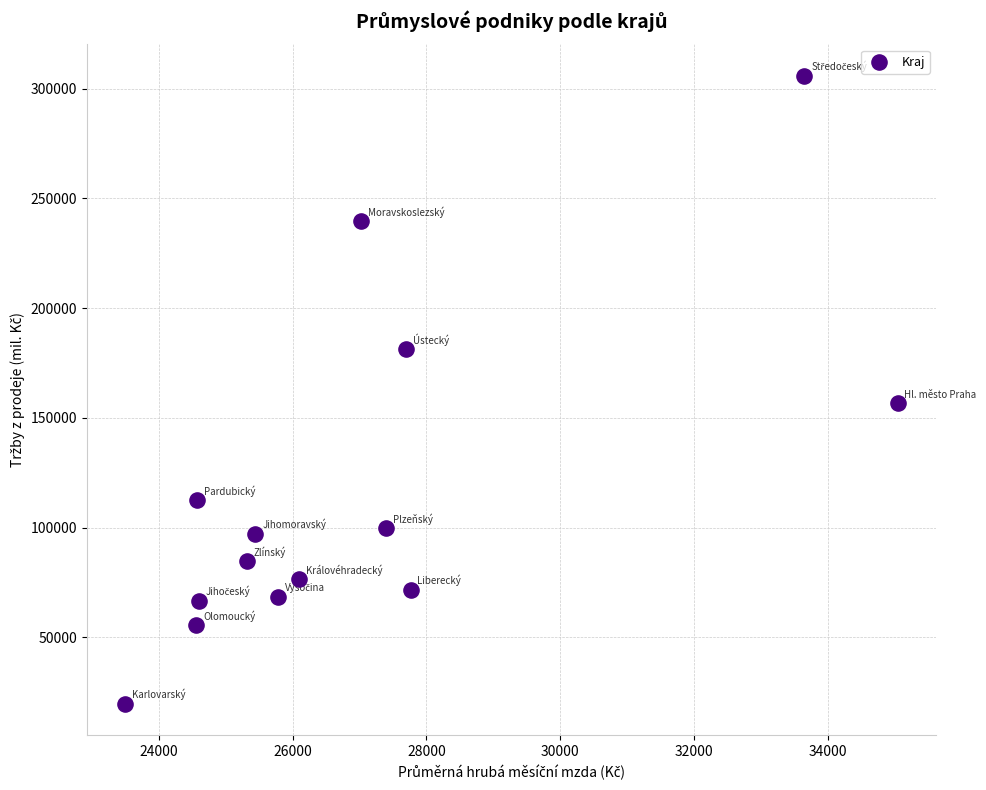

What is the range of Y values (max minus min)?

286084.2